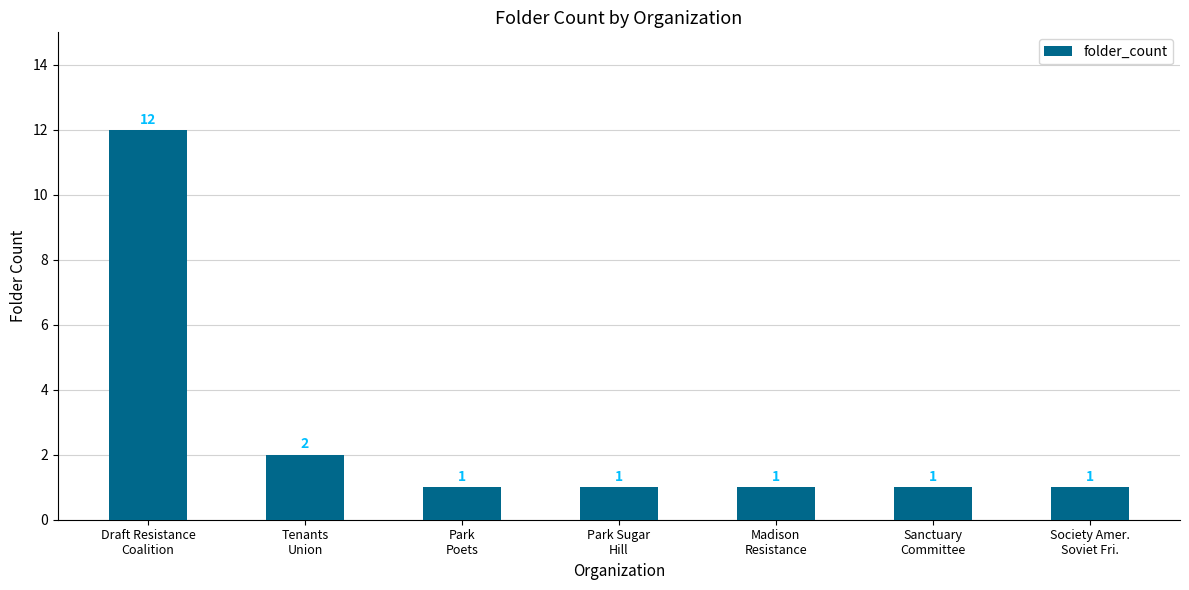

Is it true that the value at Draft Resistance
Coalition is 8?

False